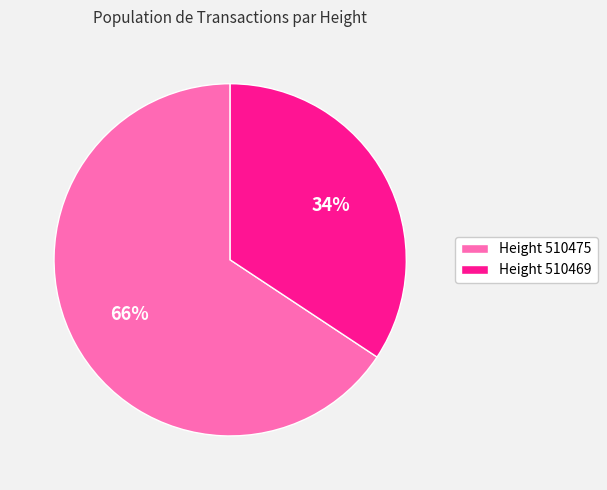

How many segments does this pie chart have?

2